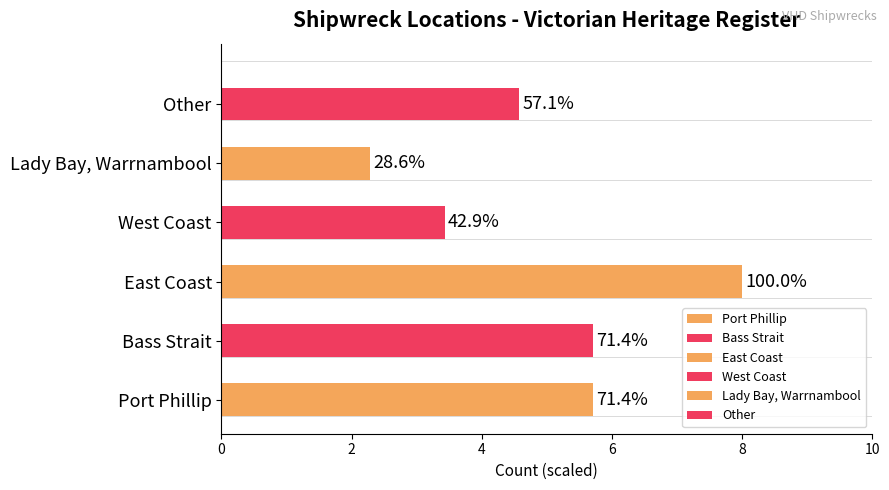

Approximately how many times larger is the value at West Coast compared to Port Phillip?

0.6